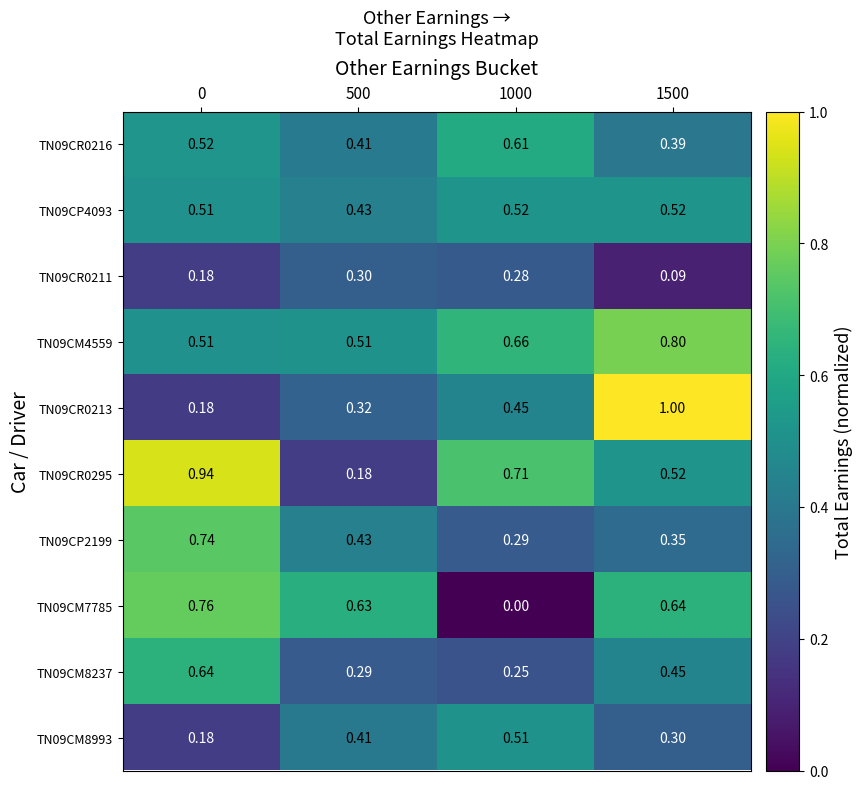

How many data points does each series have?

4